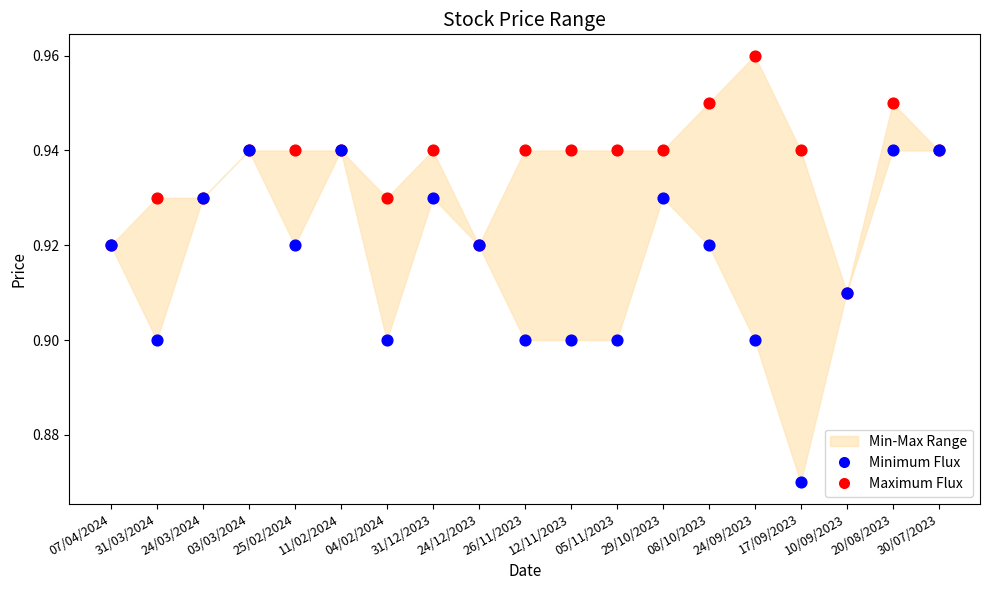

Which series contains the highest Y value?

Maximum Flux